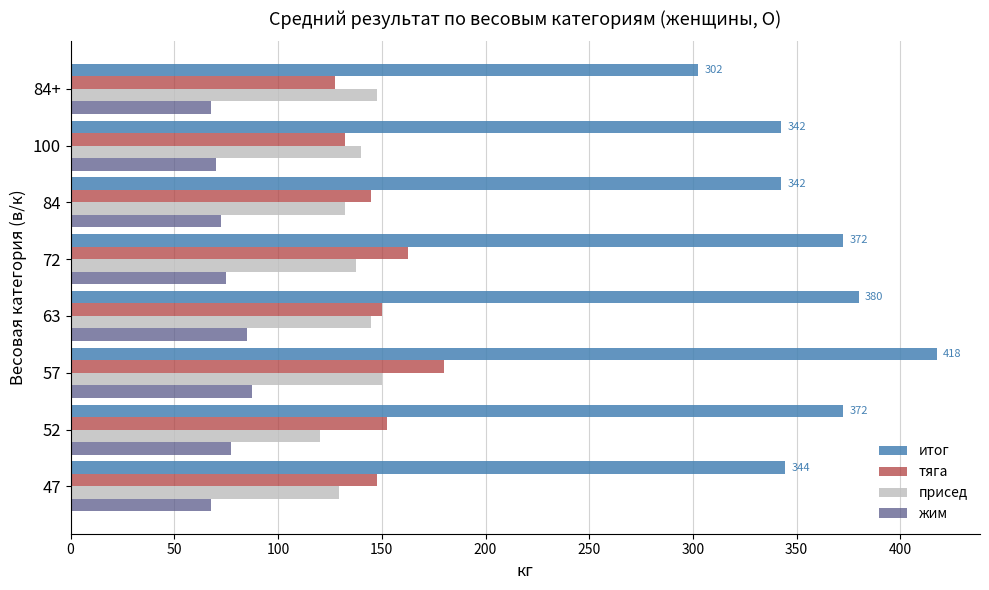

List the series in order of their peak value, highest first.

итог, тяга, присед, жим